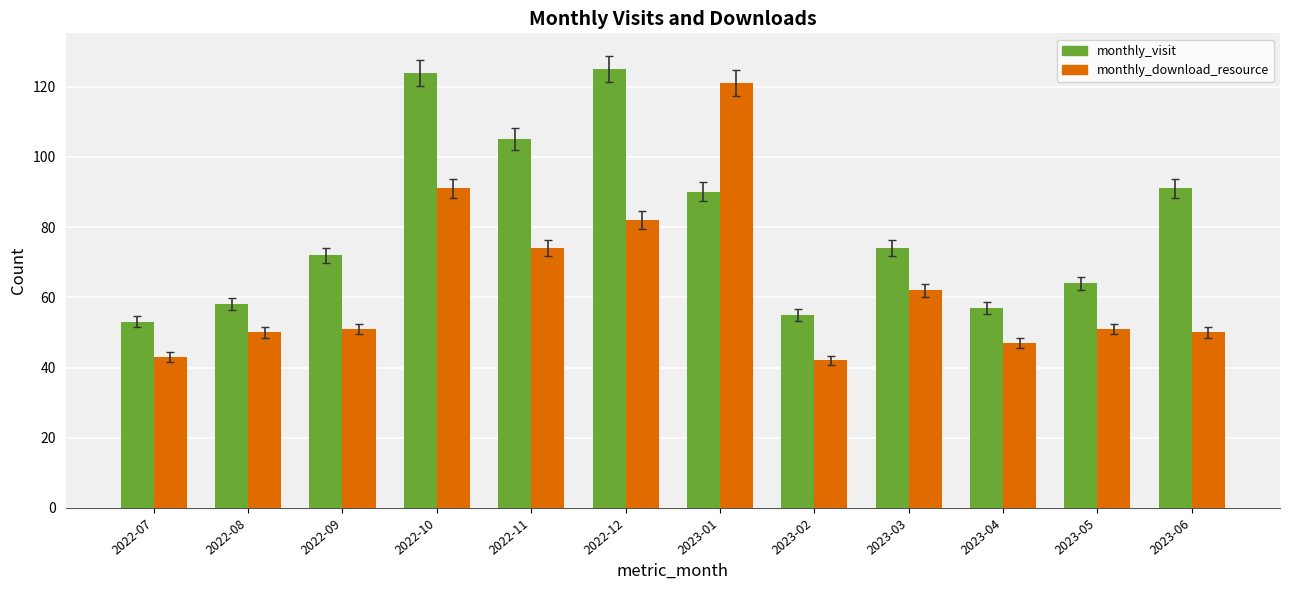

The value of monthly_download_resource at 2023-06 is 82. True or false?

False